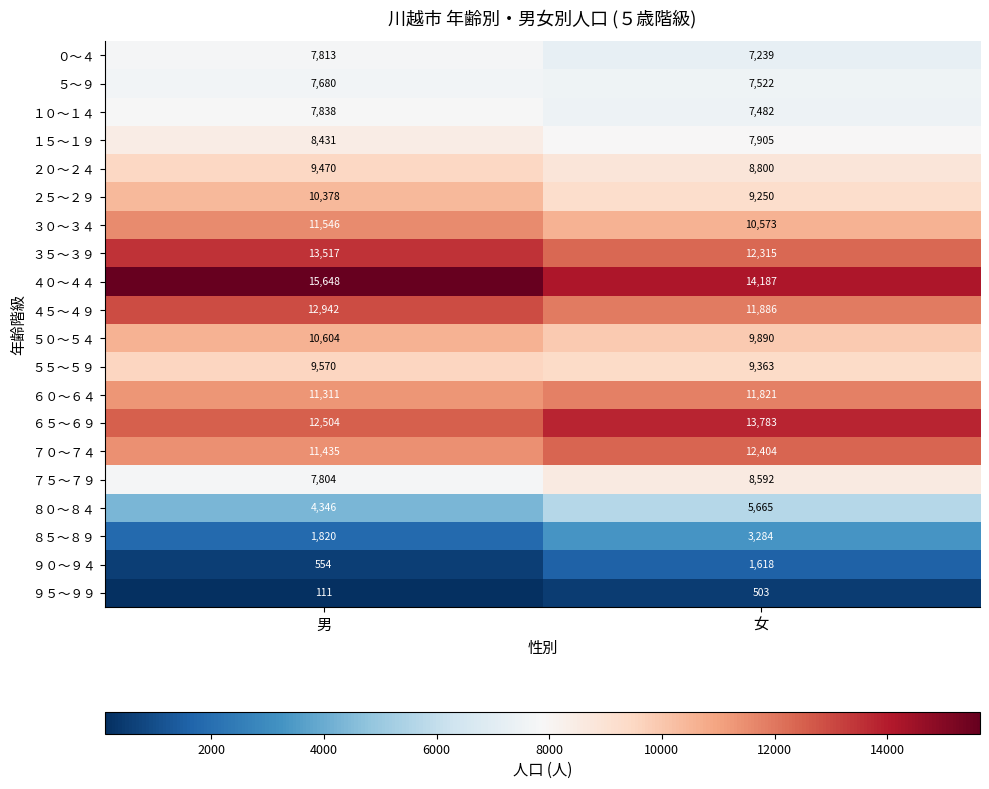

Which label corresponds to the largest value in the chart?

男